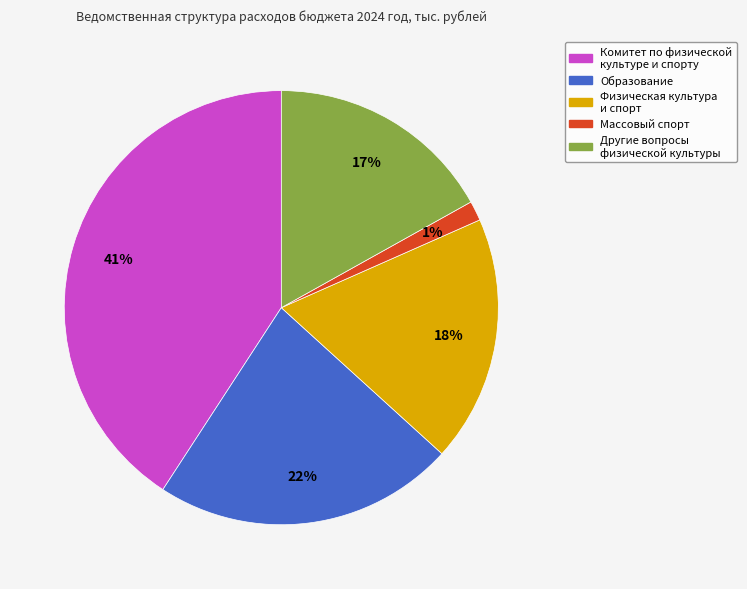

Is there a majority slice in this chart?

No